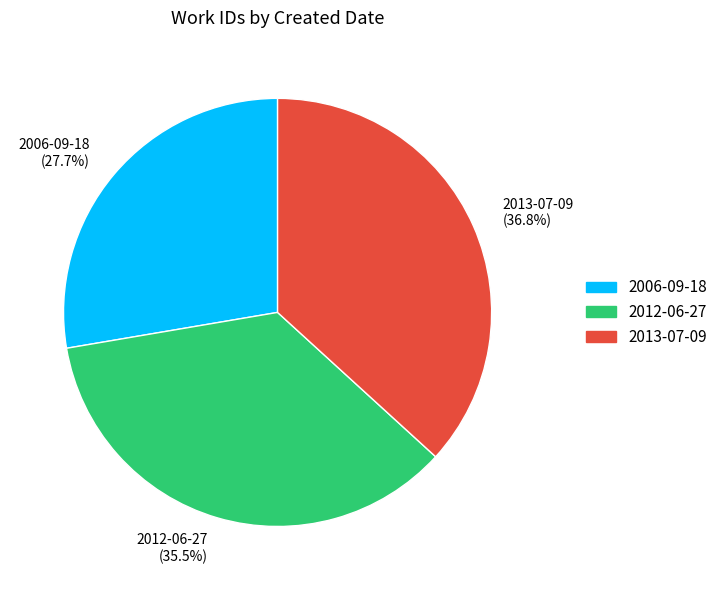

Rank the categories by value from lowest to highest.

2006-09-18, 2012-06-27, 2013-07-09